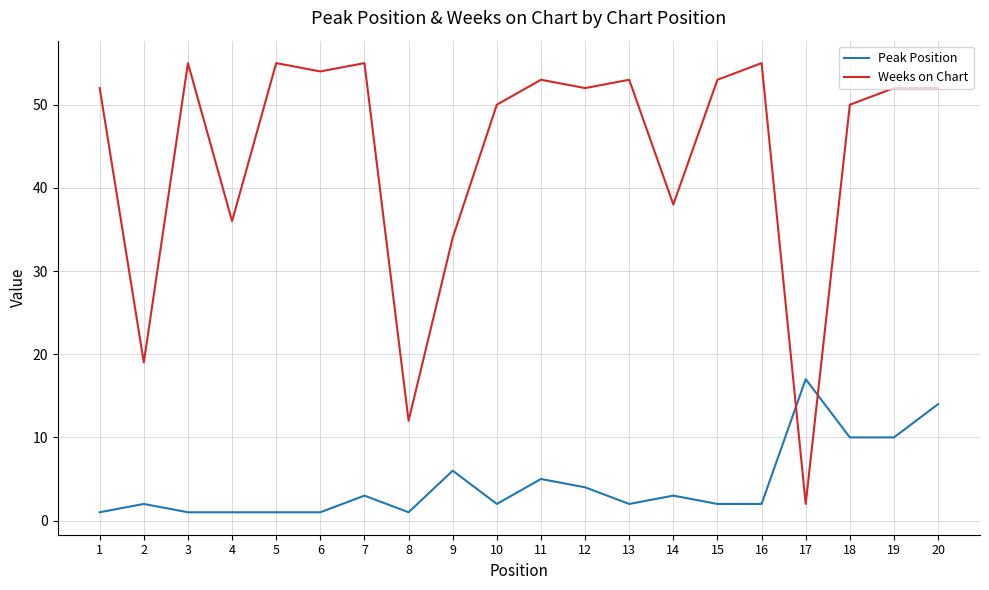

What is the spread (max minus min) of values at 17?

15